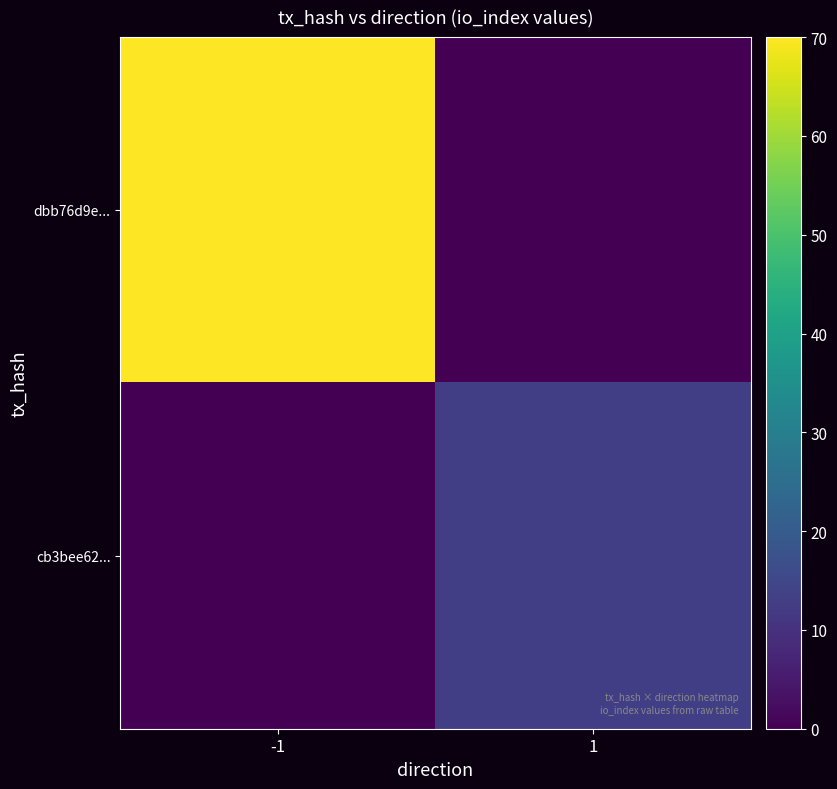

Reading left to right, extract all data points from this chart.

dbb76d9e...: -1=70	1=0
cb3bee62...: -1=0	1=13